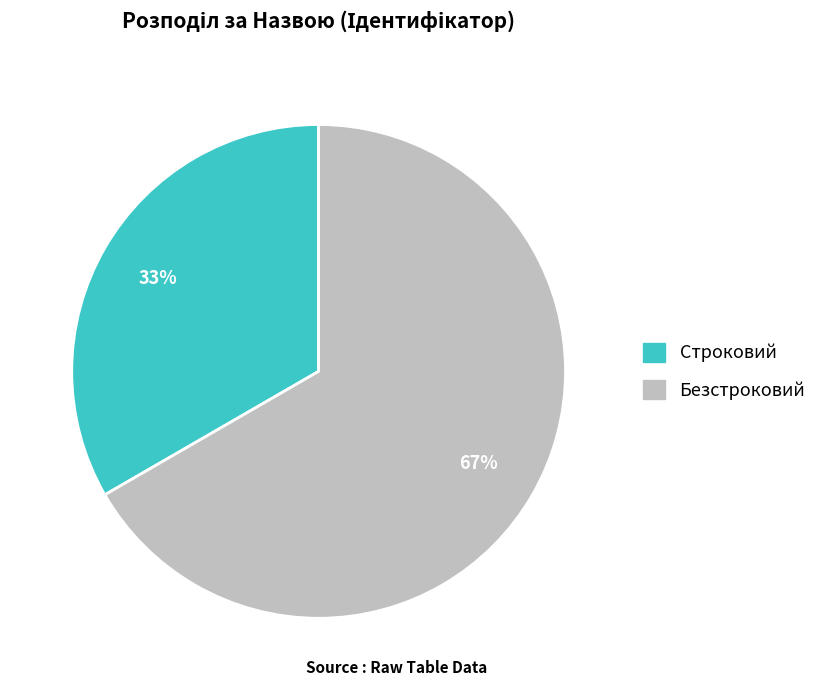

Do Строковий and Безстроковий together represent more than half of the pie?

Yes